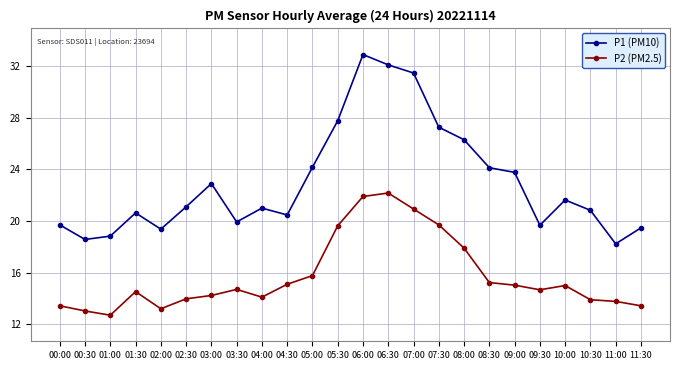

List the series in order of their peak value, lowest first.

P2 (PM2.5), P1 (PM10)